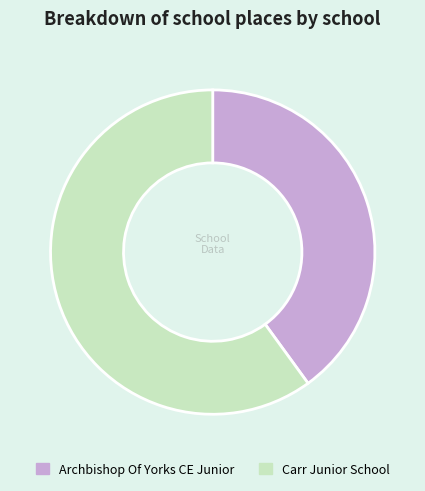

Does Archbishop Of Yorks CE Junior account for over 50% of the chart?

No